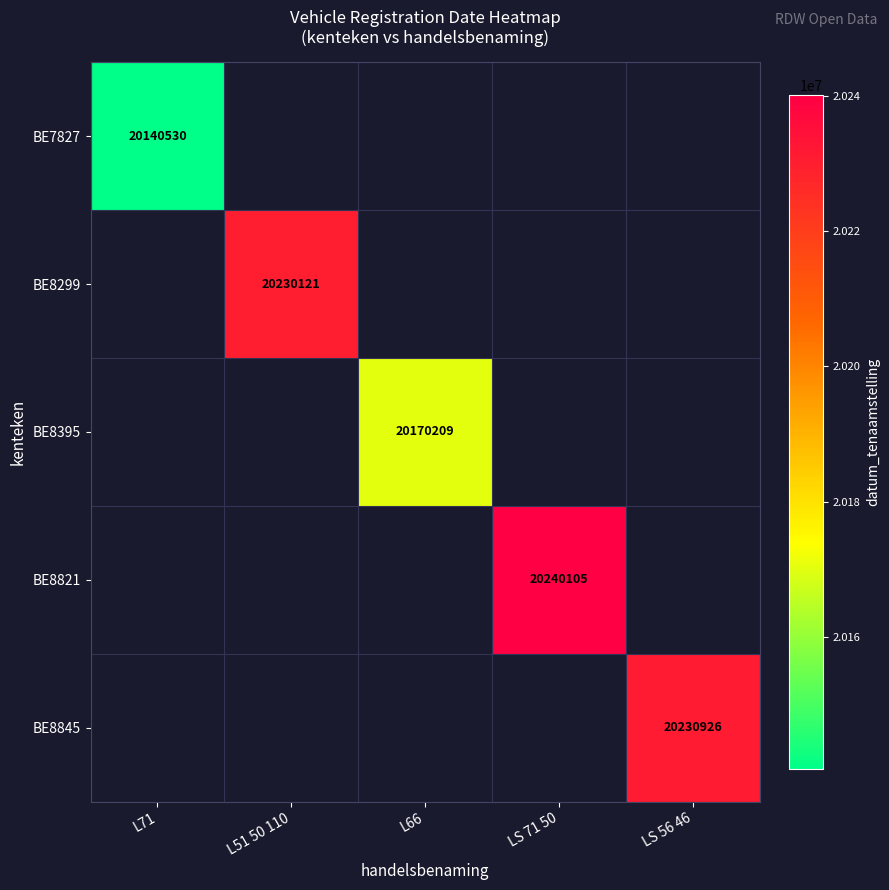

List the labels in order of BE7827 value, largest first.

L71, L51 50 110, L66, LS 71 50, LS 56 46